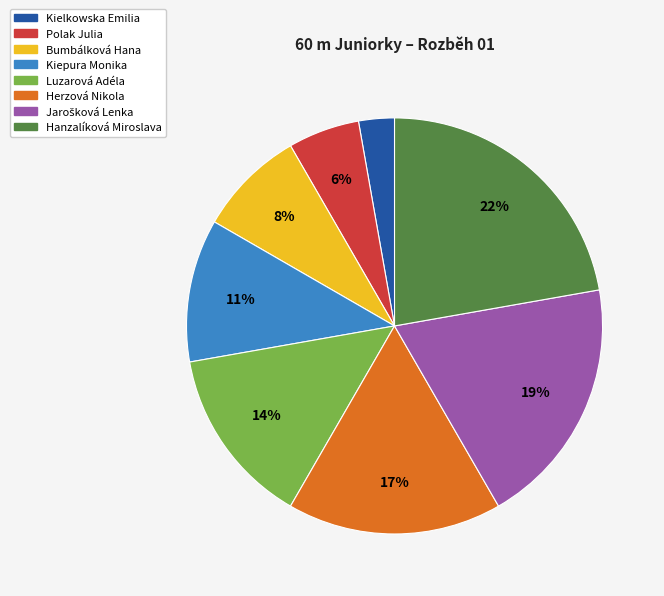

Which has a higher value, Bumbálková Hana or Hanzalíková Miroslava?

Hanzalíková Miroslava